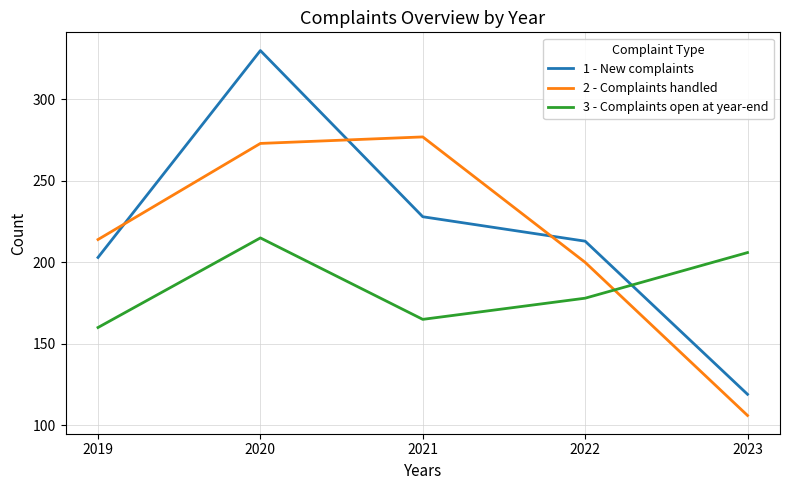

What is the total value across all series at 2023?

431